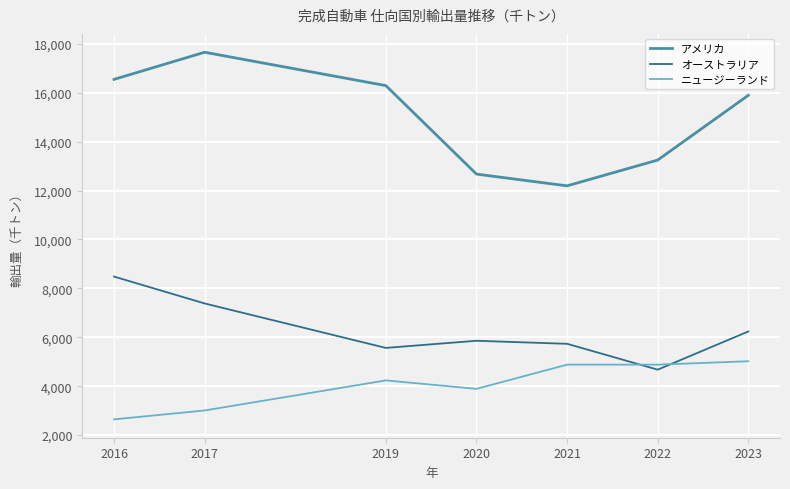

True or false: オーストラリア has a value of 6237.0 at 2023.

True